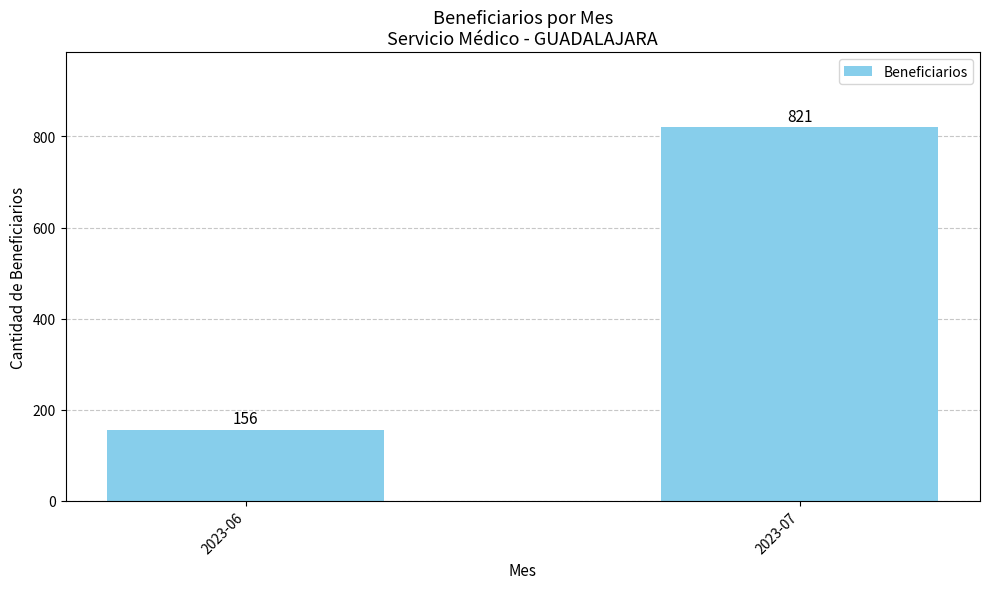

Approximately how many times larger is the value at 2023-06 compared to 2023-07?

0.2